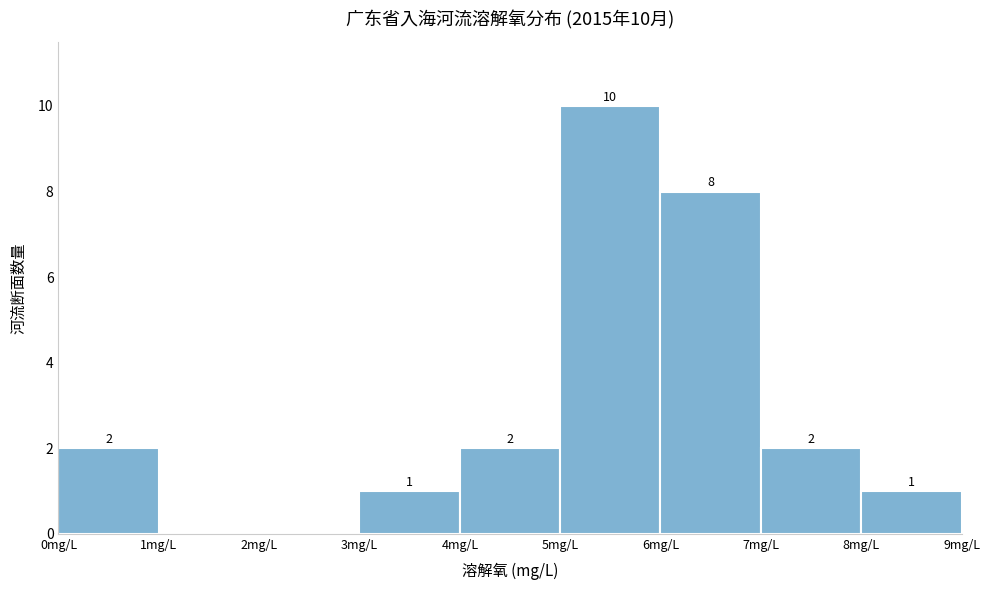

Over which range of the x-axis is the bar tallest?

5 to 6